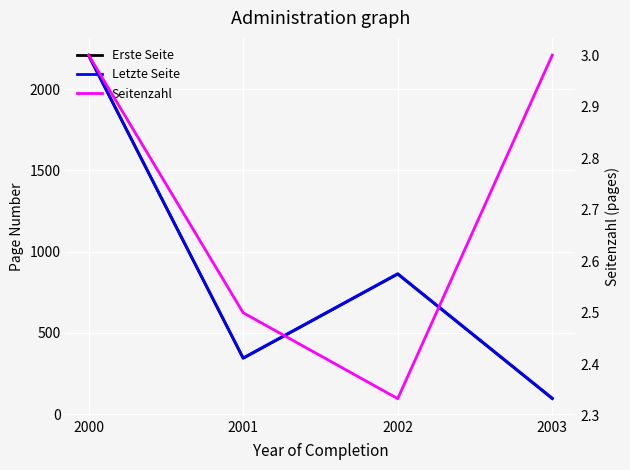

Reading left to right, transcribe all the data shown in this chart.

Erste Seite: 2000=2206.0	2001=343.0	2002=861.3	2003=95.0
Letzte Seite: 2000=2209.0	2001=345.5	2002=863.7	2003=98.0
Seitenzahl: 2000=3.0	2001=2.5	2002=2.3	2003=3.0